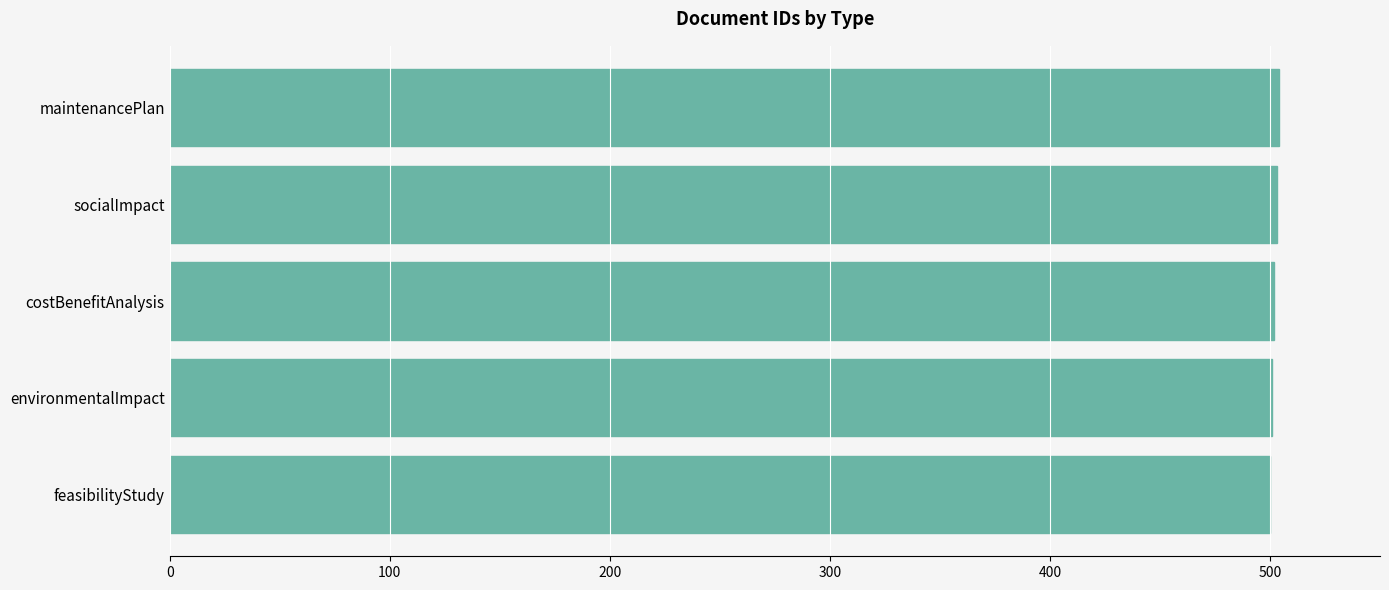

Is it true that the value at maintenancePlan is 504?

True